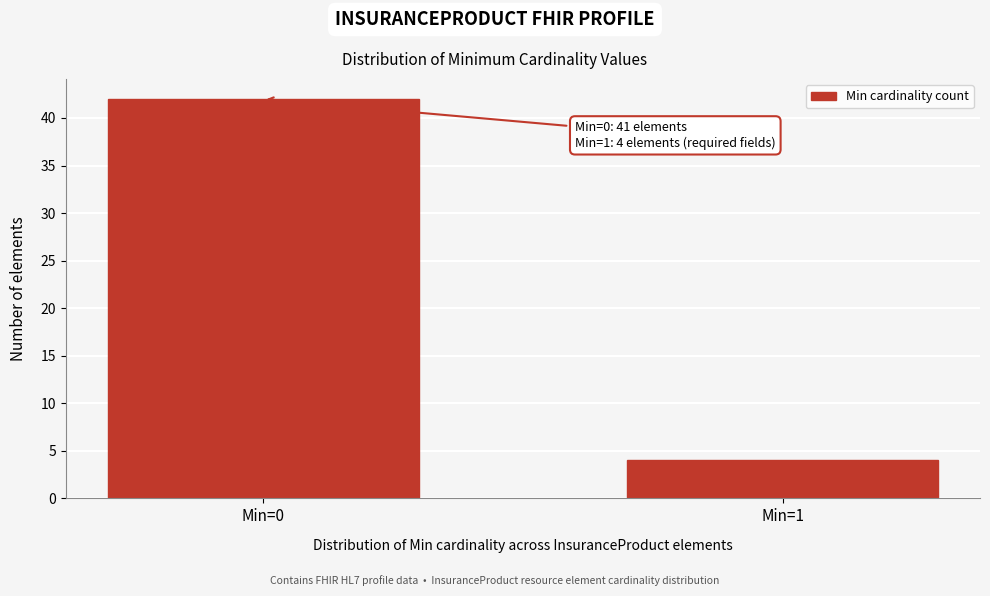

Reading right to left, transcribe all the data shown in this chart.

4	42